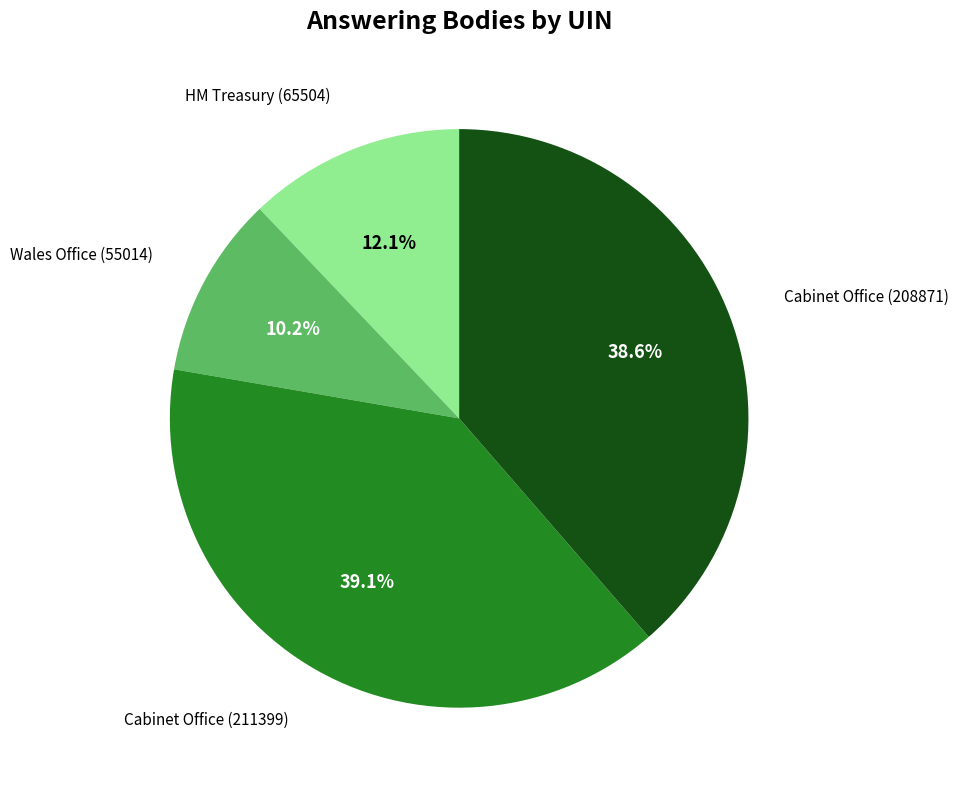

Is there any slice that represents more than half of the pie?

No